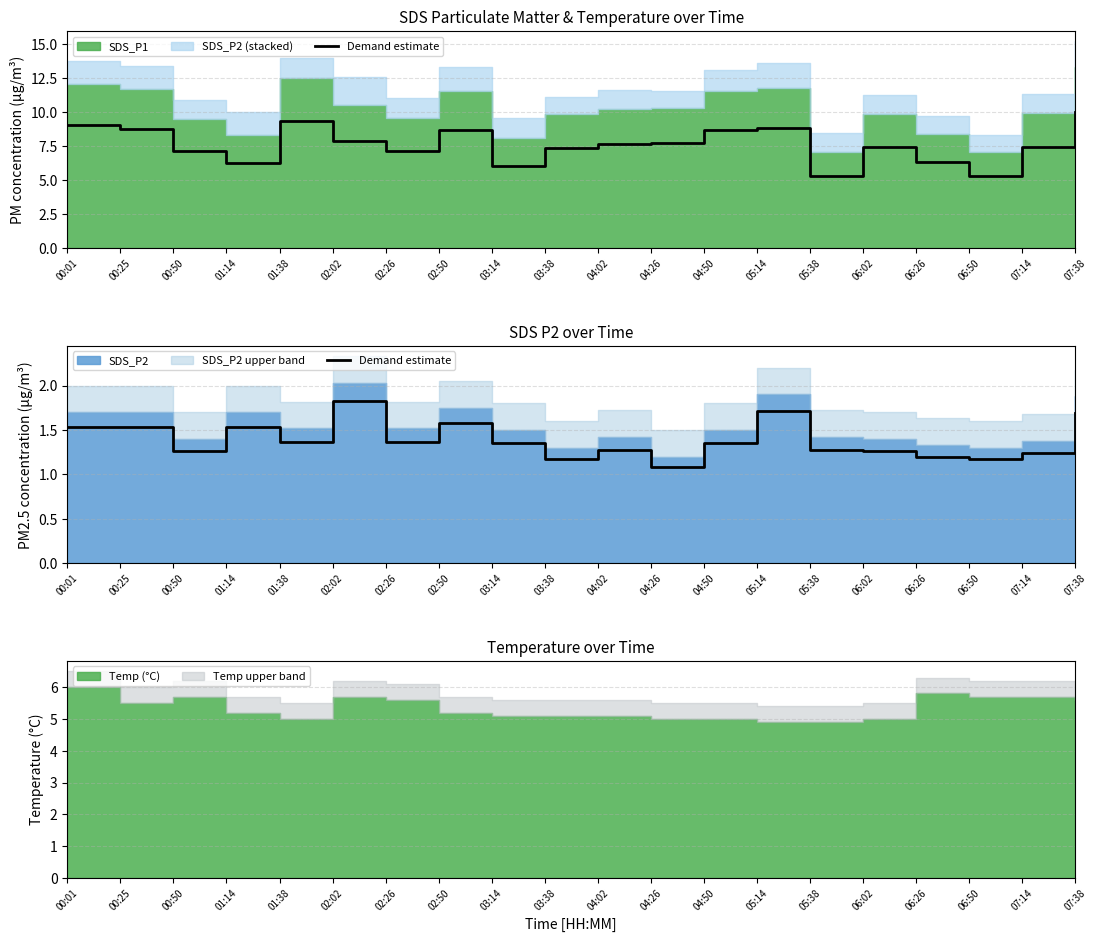

What is the average value?

1.4